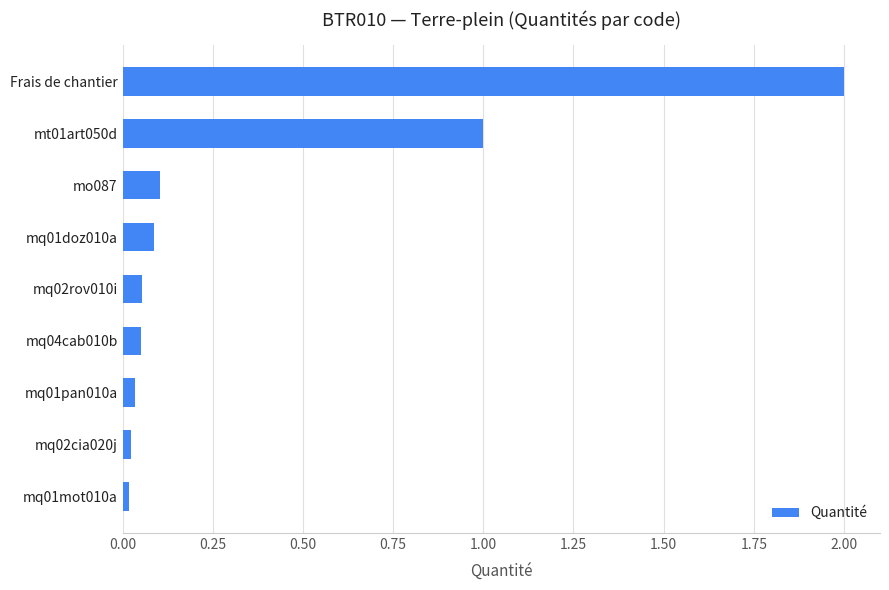

True or false: the data shows 0.1 at mo087.

True